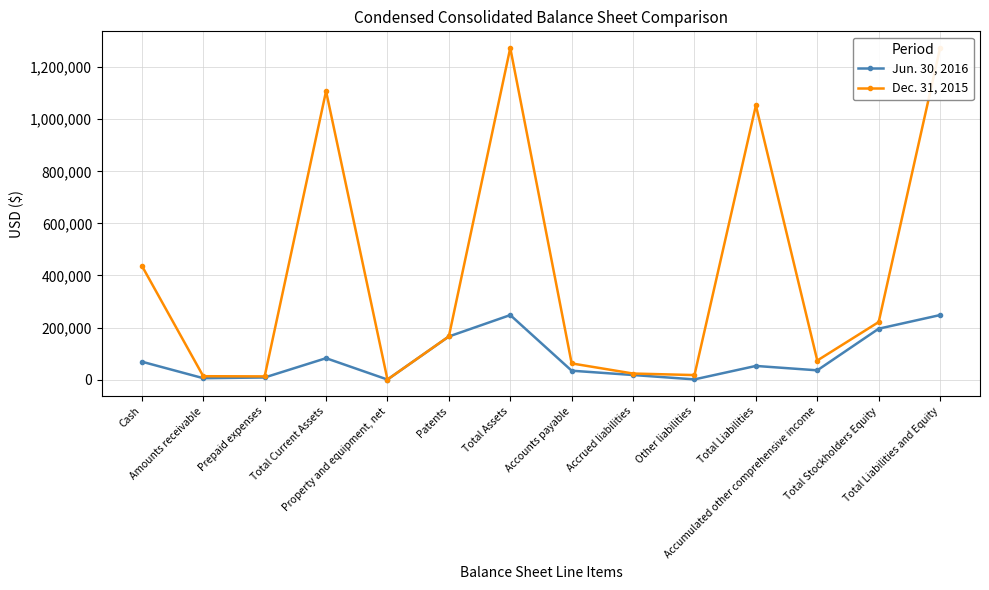

What position from the right is Total Liabilities?

4